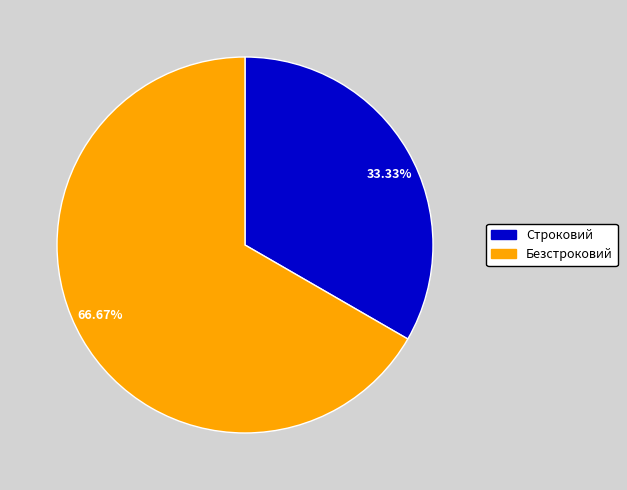

To the nearest percent, what is the difference between the largest and smallest slice percentages?

33%